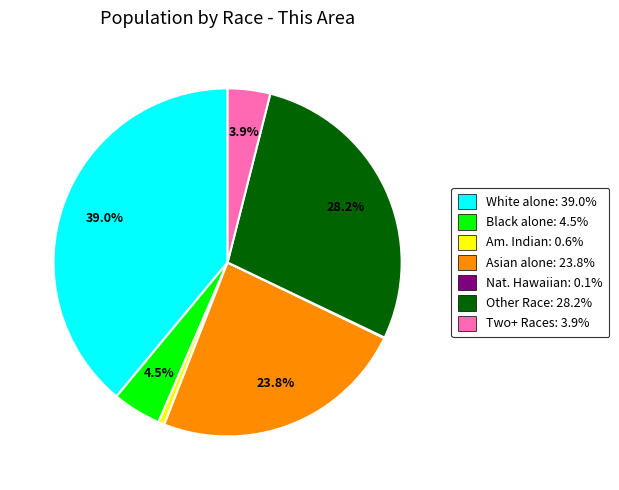

What is the ratio of the value at White alone: 39.0% to the value at Am. Indian: 0.6%?

68.0